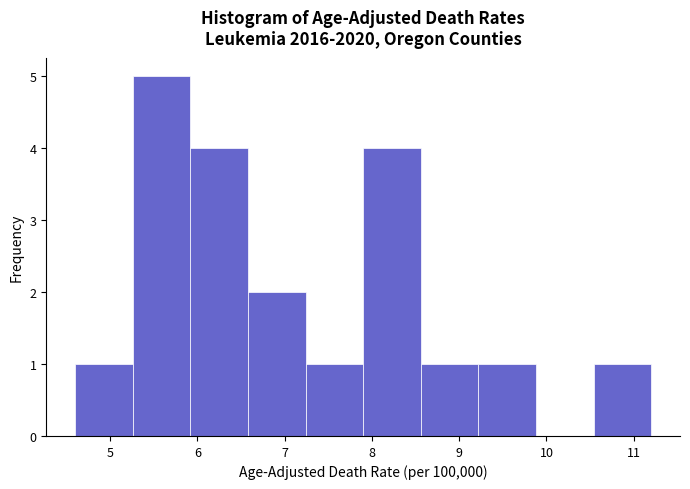

Reading left to right, list every bar in this chart as the range it spans on the x-axis followed by its height. Neither the bar edges nor the heights are printed on the chart, so give them approximately, as read against the axes.

4.60 to 5.26: 1
5.26 to 5.92: 5
5.92 to 6.58: 4
6.58 to 7.24: 2
7.24 to 7.90: 1
7.90 to 8.56: 4
8.56 to 9.22: 1
9.22 to 9.88: 1
9.88 to 10.54: 0
10.54 to 11.20: 1